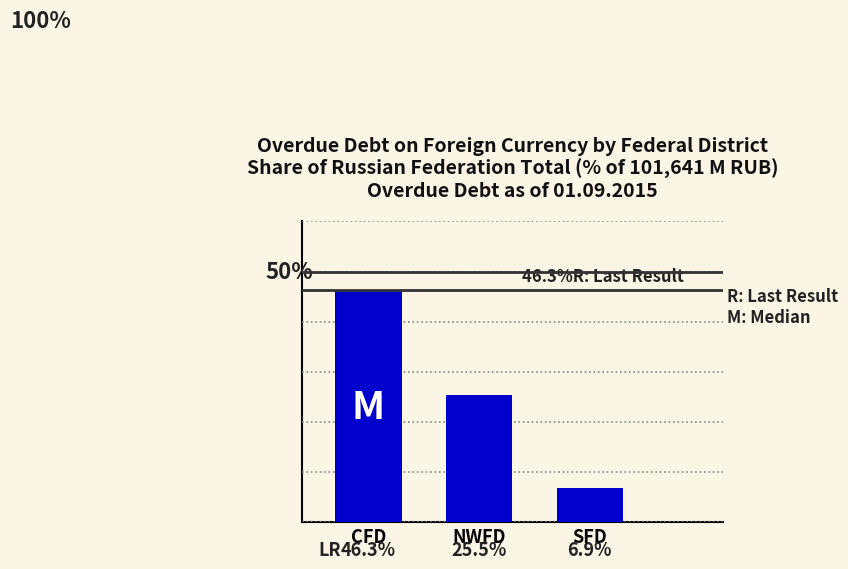

Between CFD and SFD, which is larger?

CFD